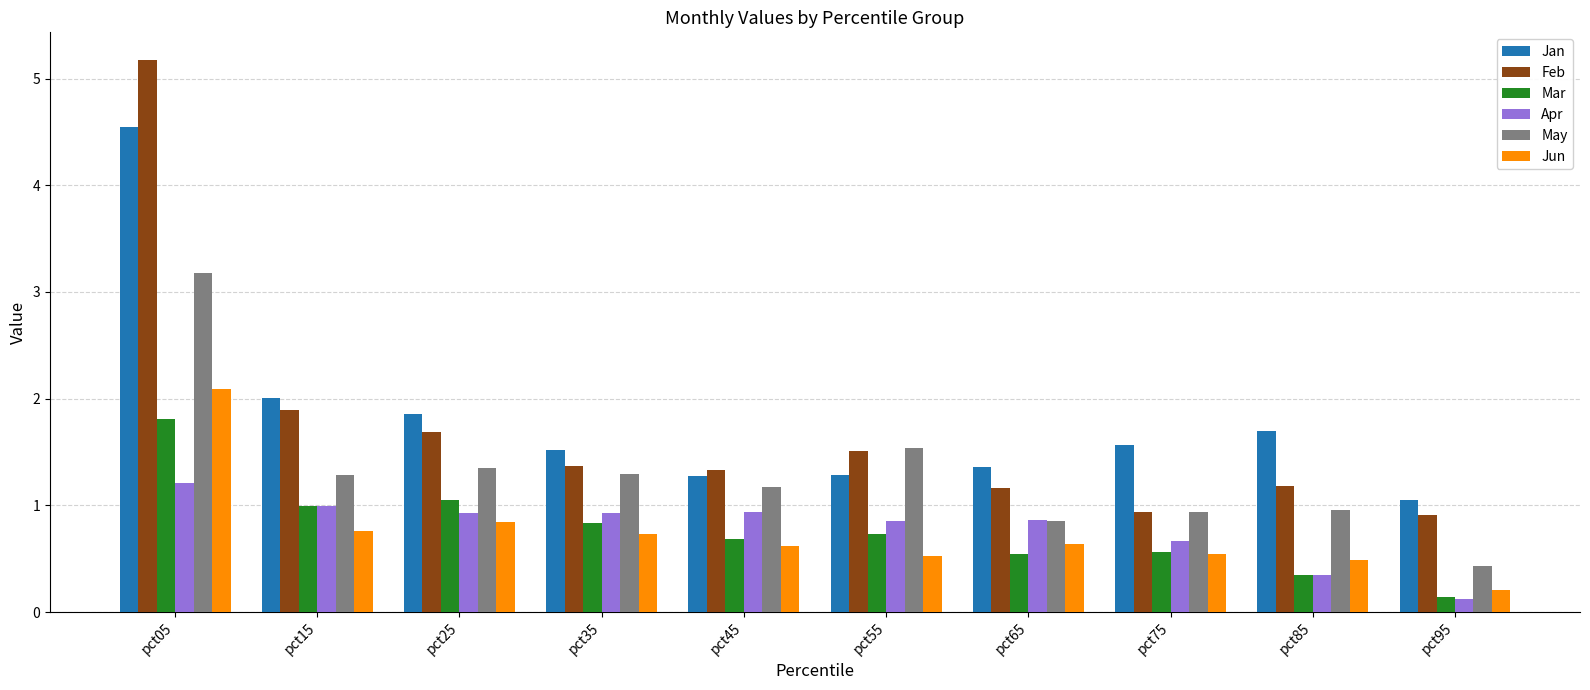

Which series has the largest total across all categories?

Jan